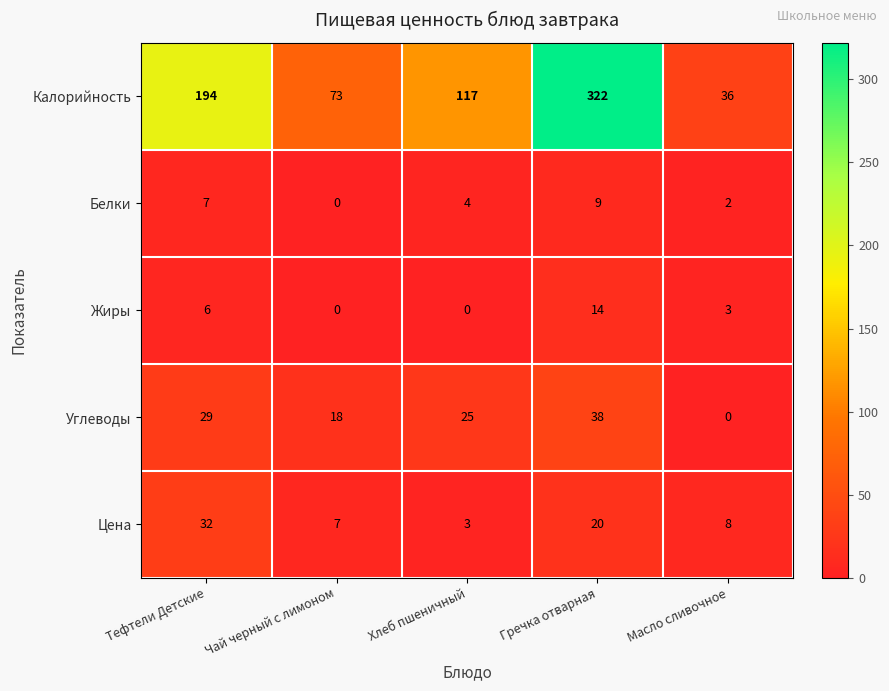

Count the Углеводы values in the range 18 to 29.

3